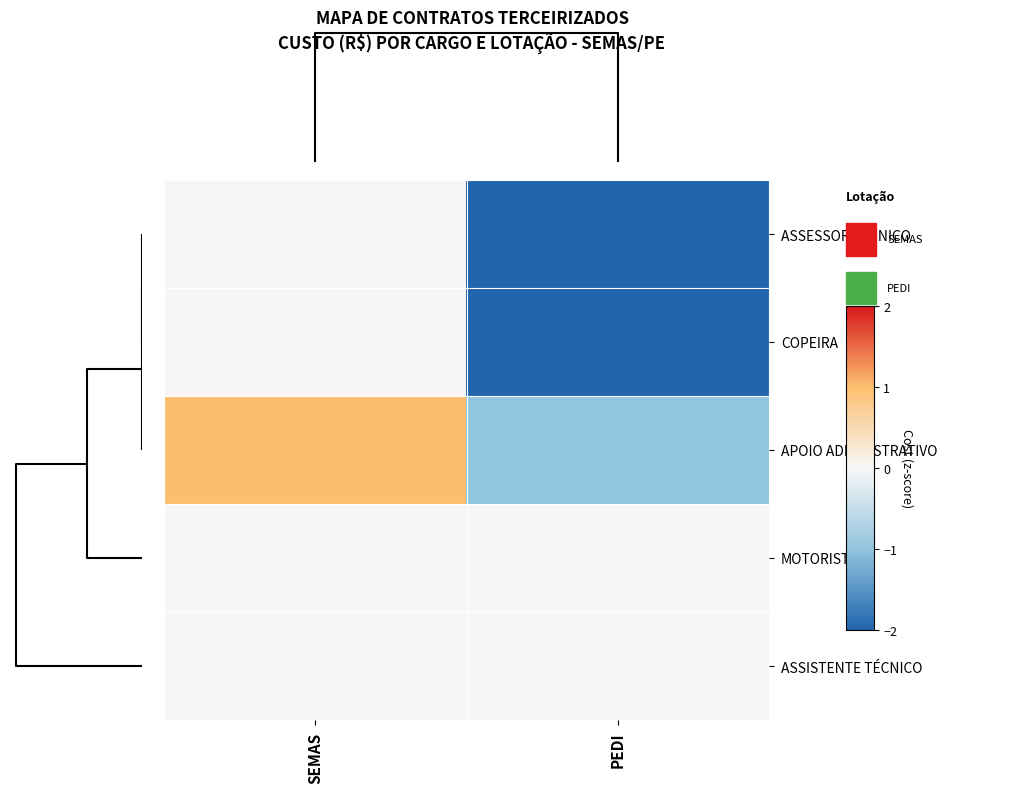

What is the maximum value shown in the chart?

1.0